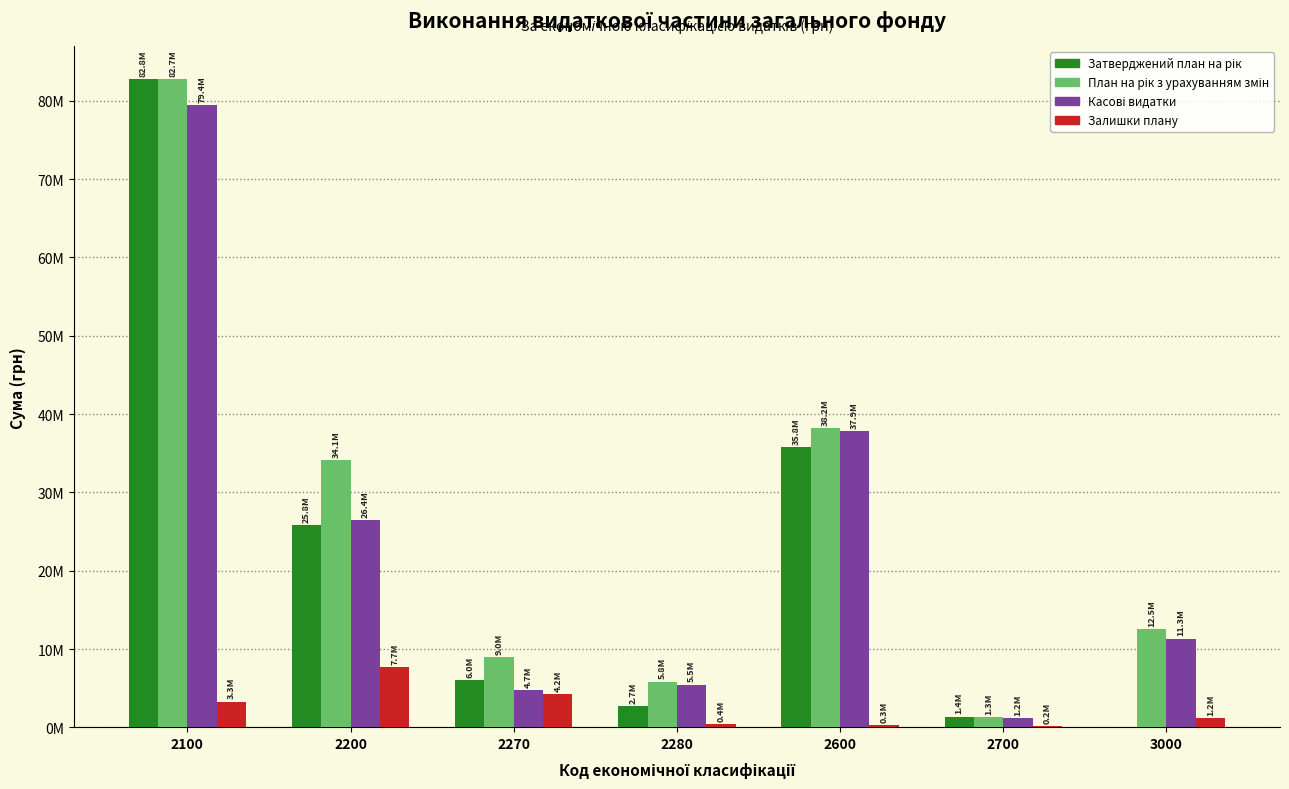

Are the bars grouped side by side (vs. stacked)?

Yes